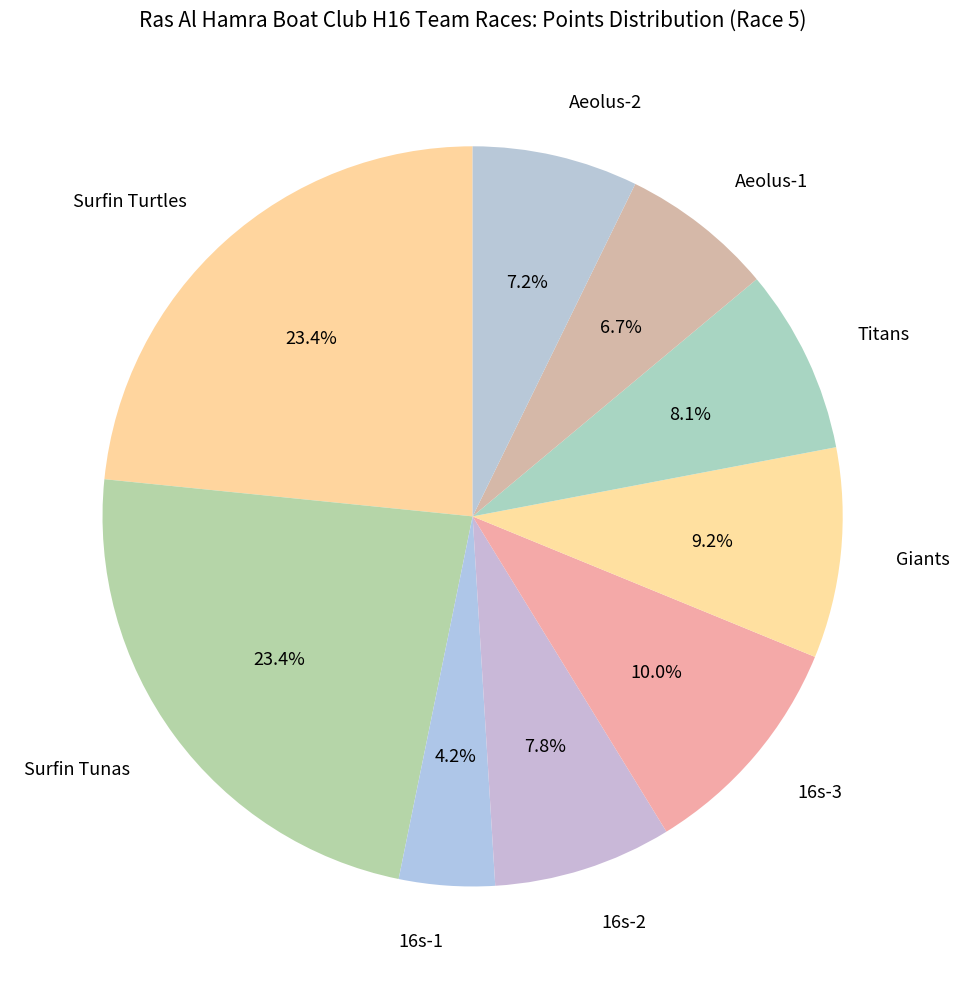

To the nearest percent, what is the difference between the largest and smallest slice percentages?

19%